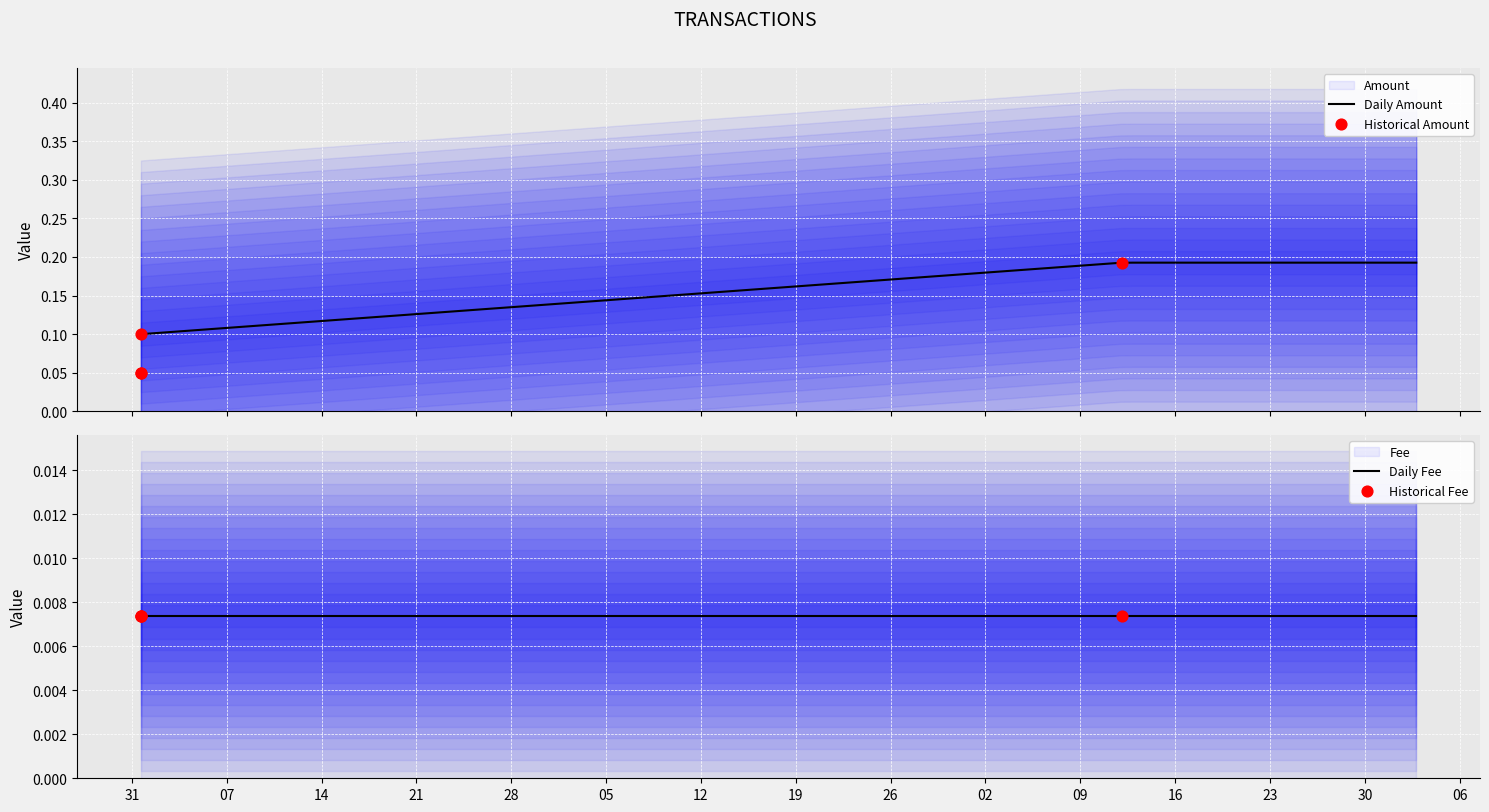

What is the total value across all series at 2019-05-31 15:56:10?

0.1